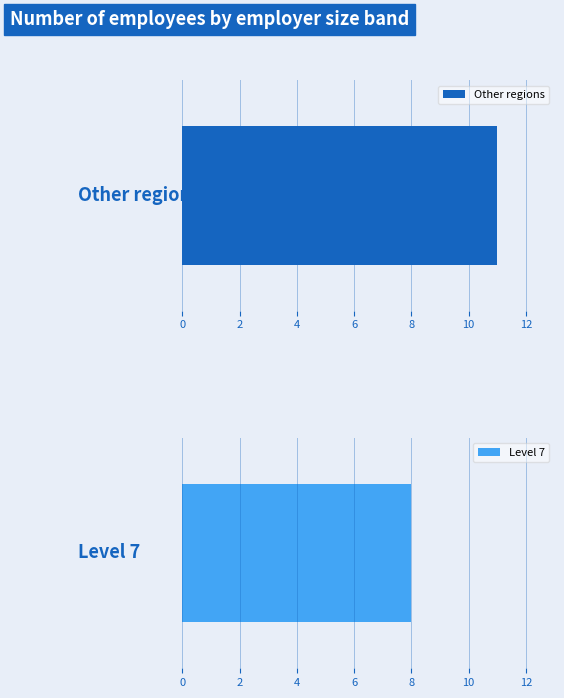

Which series has the largest range (max minus min)?

Other regions